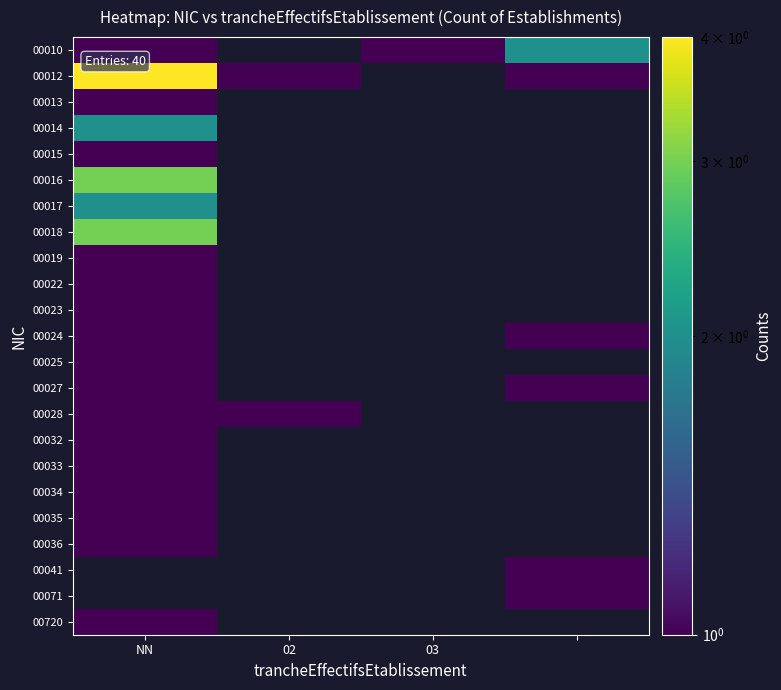

Rank the series by their maximum value, from highest to lowest.

00012, 00016, 00018, 00010, 00014, 00017, 00013, 00015, 00019, 00022, 00023, 00024, 00025, 00027, 00028, 00032, 00033, 00034, 00035, 00036, 00041, 00071, 00720